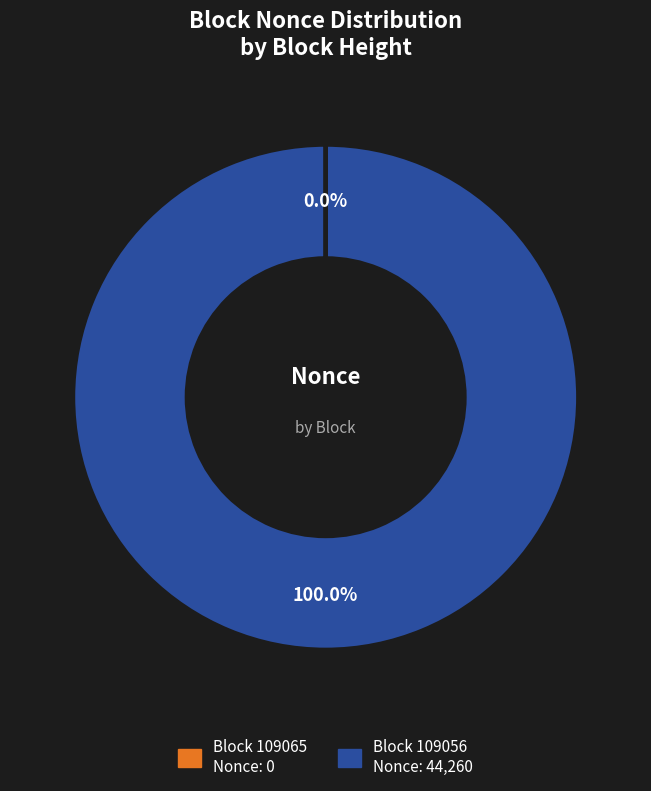

Do 109065 and 109056 together represent more than half of the pie?

Yes